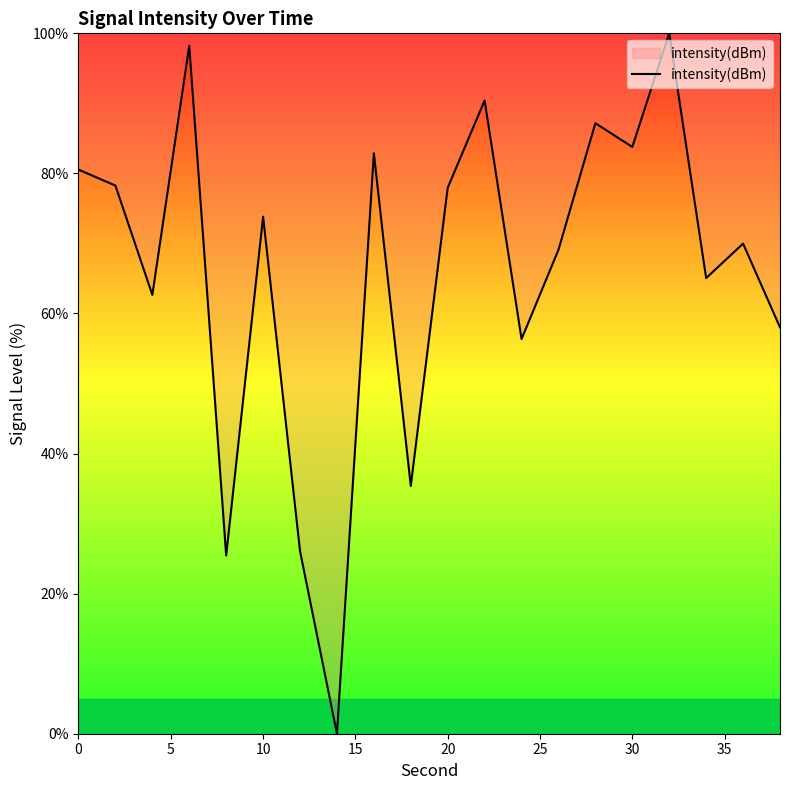

What is the difference between the maximum and minimum values?

100.0